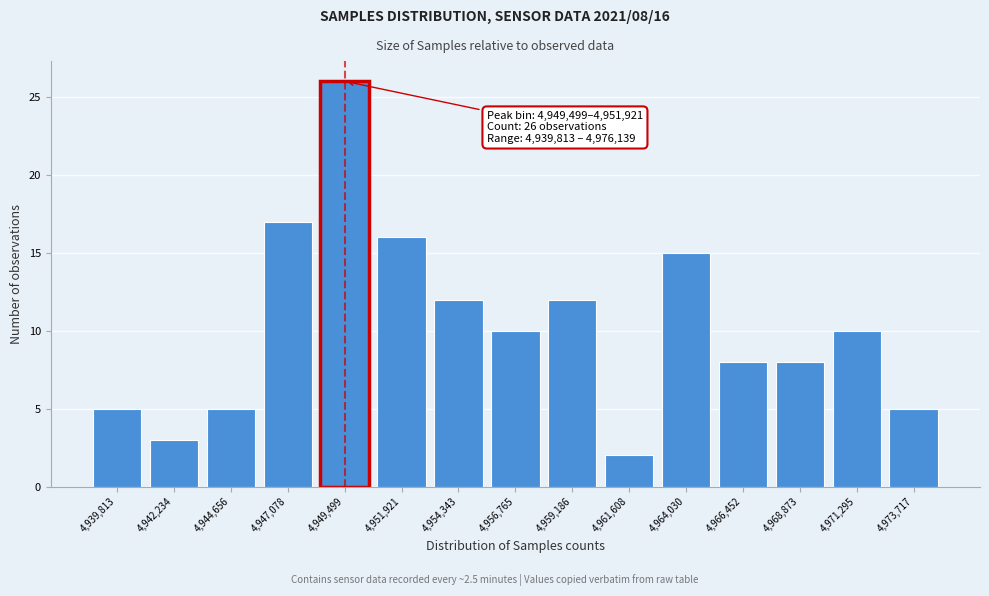

Reading right to left, what are all the values shown in this chart?

5	10	8	8	15	2	12	10	12	16	26	17	5	3	5